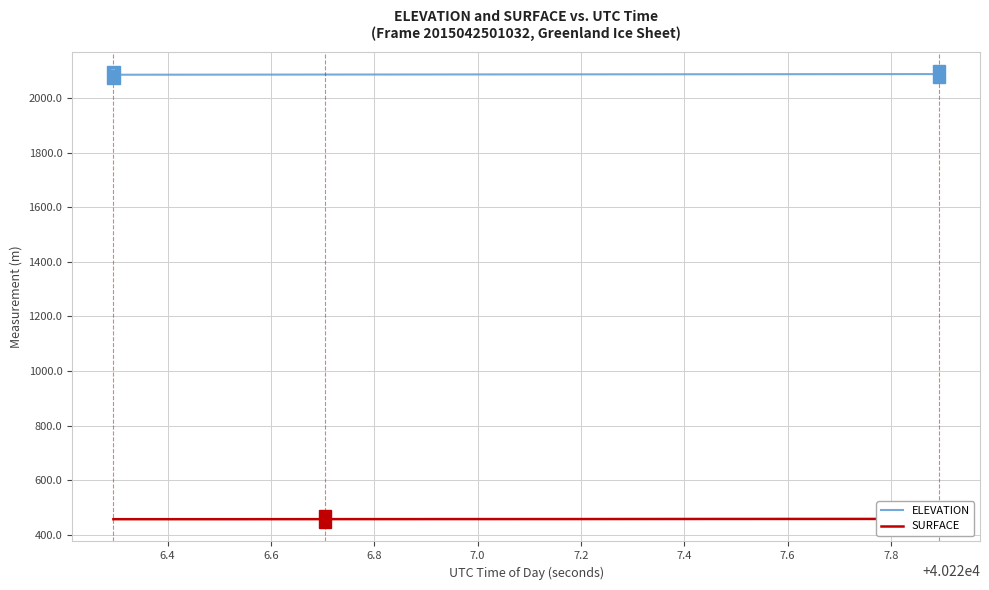

What is the difference between the maximum and second lowest values in the SURFACE series?

1.0